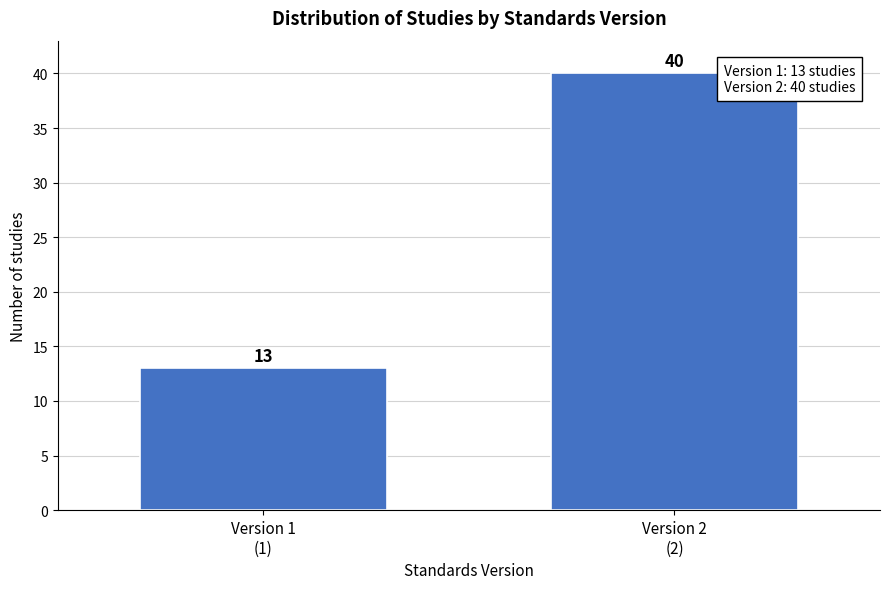

Reading left to right, list all the values displayed in this chart.

13	40